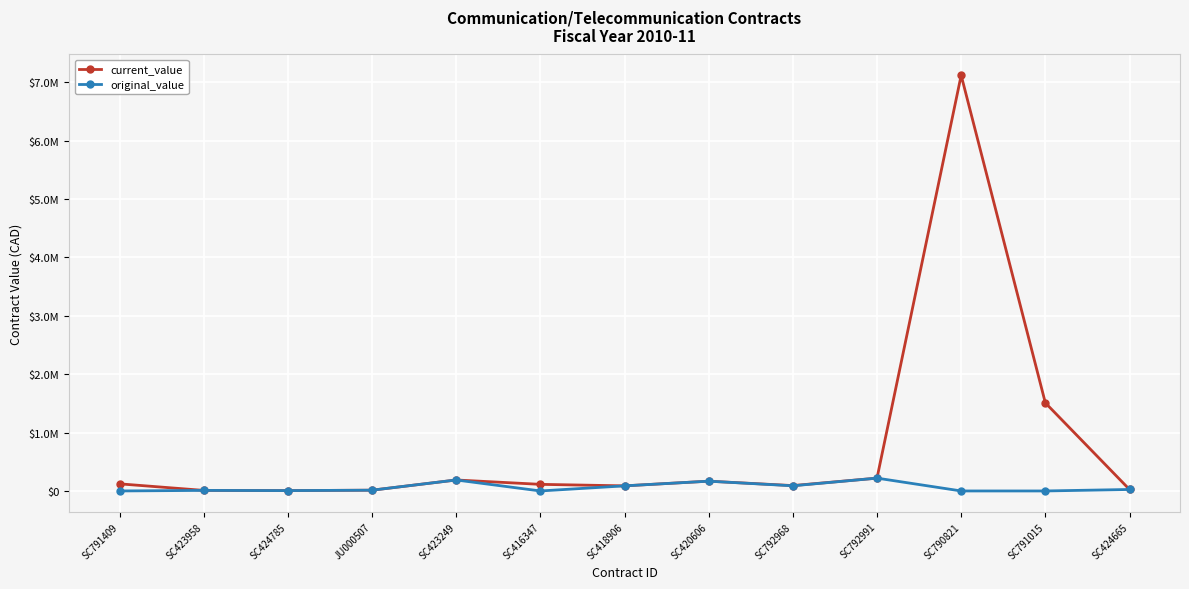

At how many categories does at least one series exceed 3272339?

1